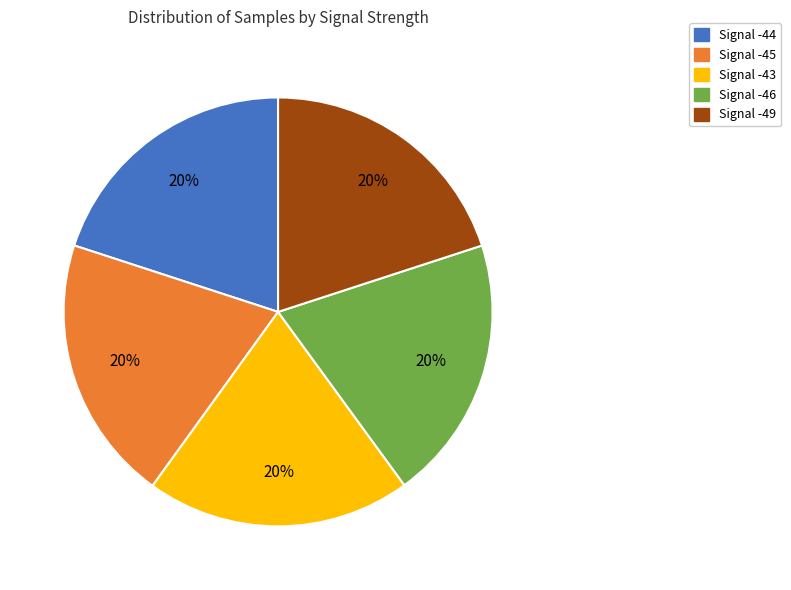

Is the sum of Signal -44 and Signal -46 greater than half?

No